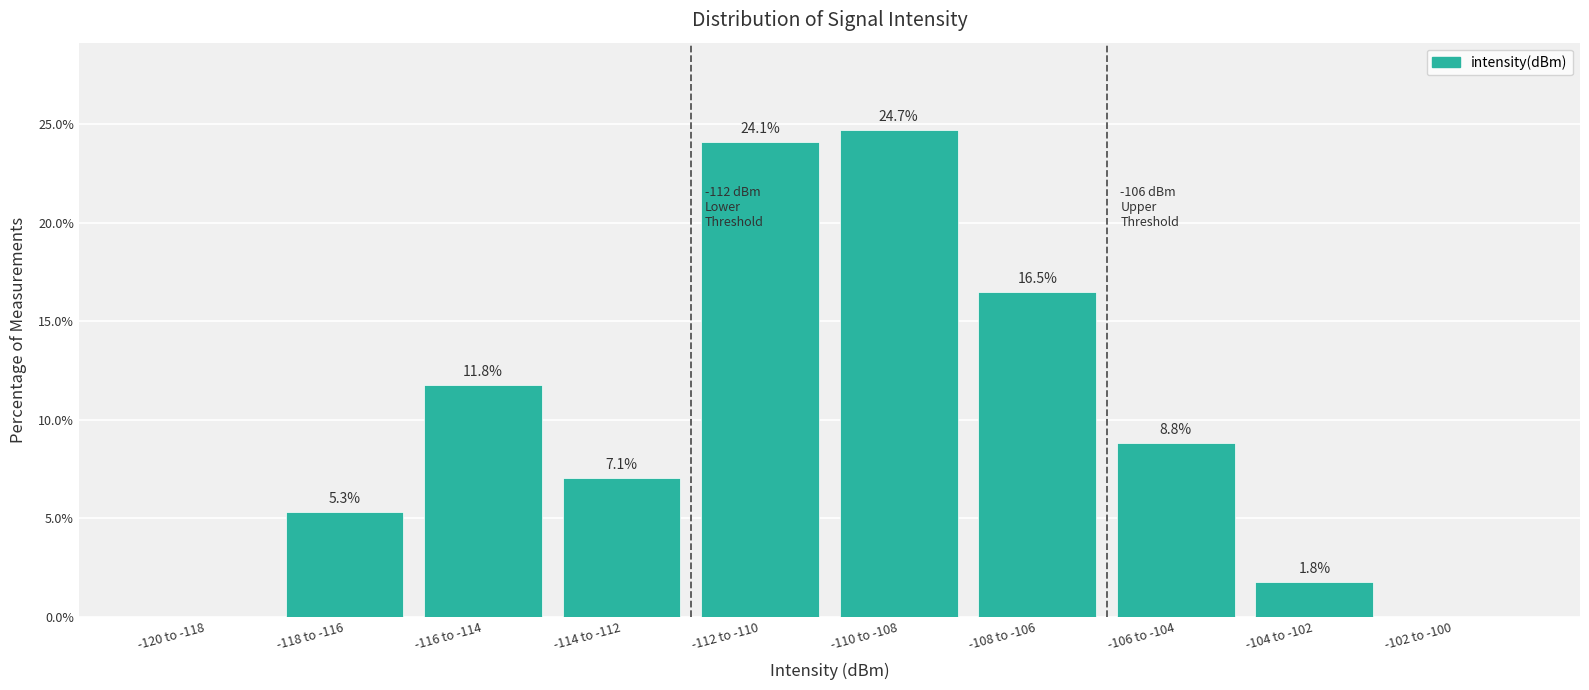

Reading left to right, what are all the values shown in this chart?

-120 to -118=0.0	-118 to -116=5.3	-116 to -114=11.8	-114 to -112=7.1	-112 to -110=24.1	-110 to -108=24.7	-108 to -106=16.5	-106 to -104=8.8	-104 to -102=1.8	-102 to -100=0.0